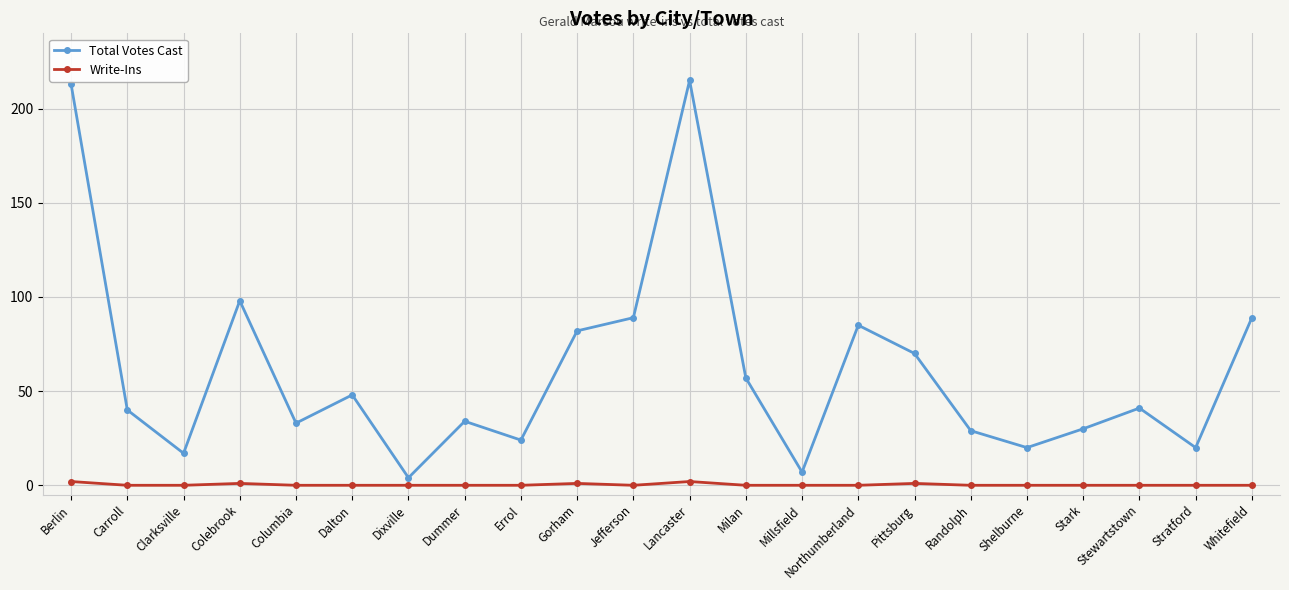

Which series has the largest total across all categories?

Total Votes Cast